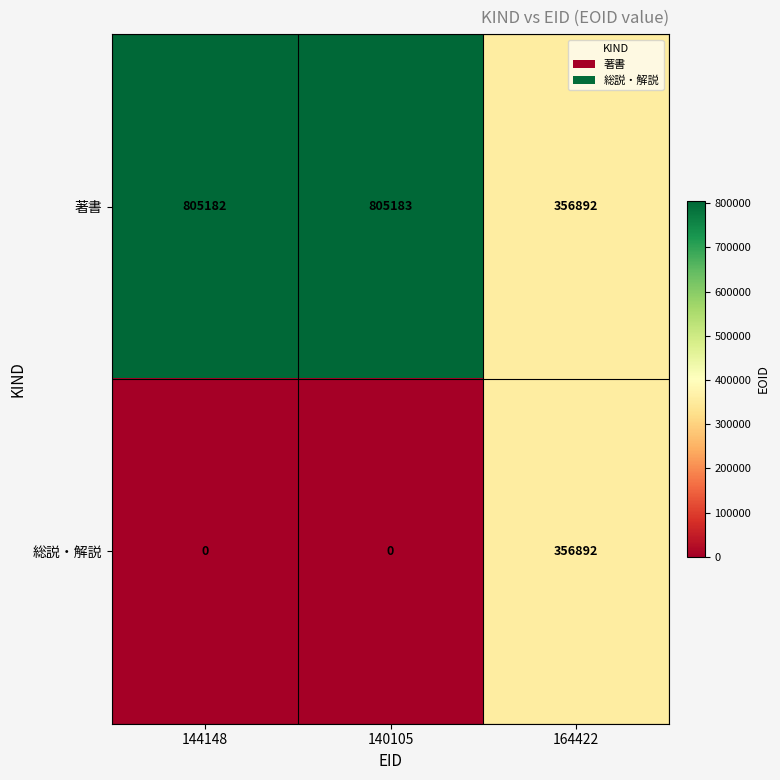

What is the lowest value of the 著書 series?

356892